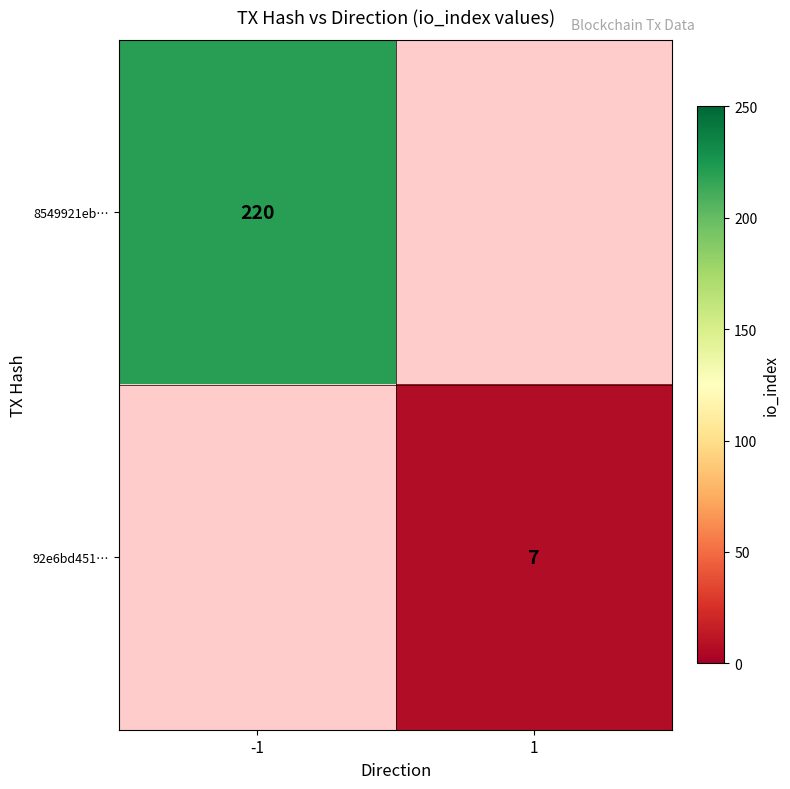

At which label is 8549921eb… closest to 220?

-1